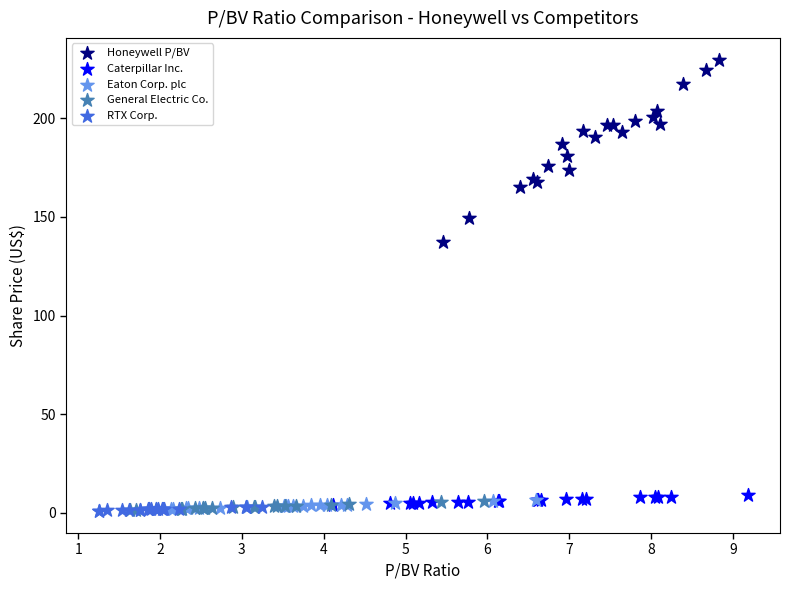

Which series has the largest Y range (max minus min)?

Honeywell P/BV